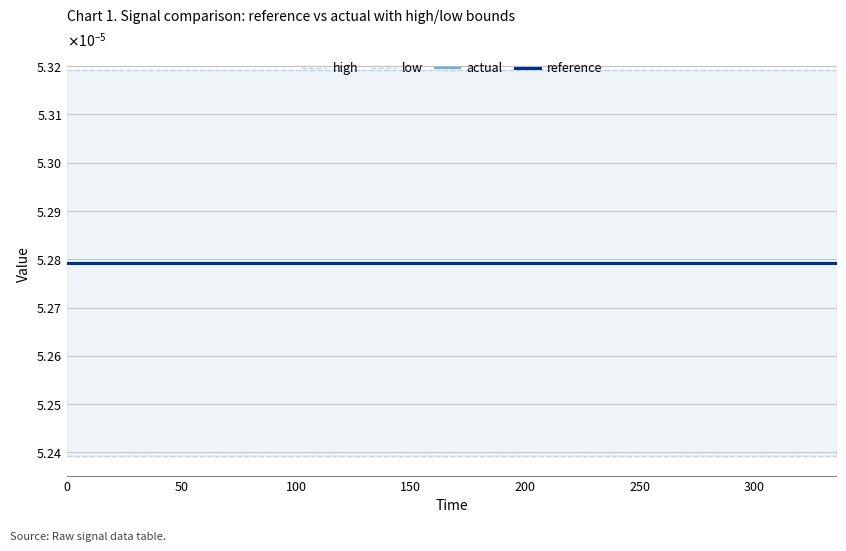

How many series are shown in this chart?

4